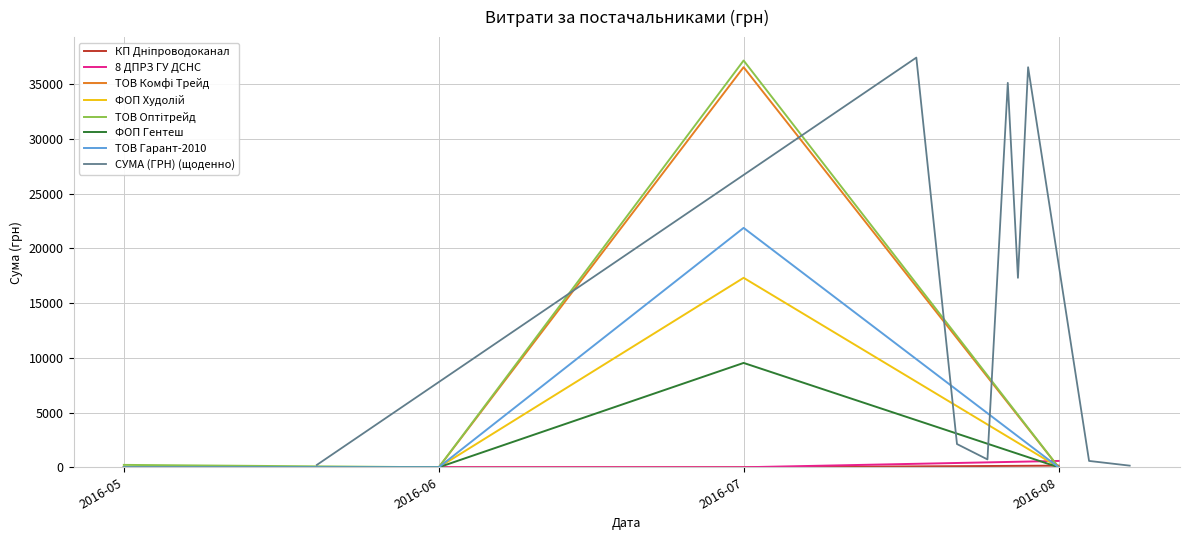

The value of ТОВ Гарант-2010 at 2016-05 is 0.0. True or false?

True